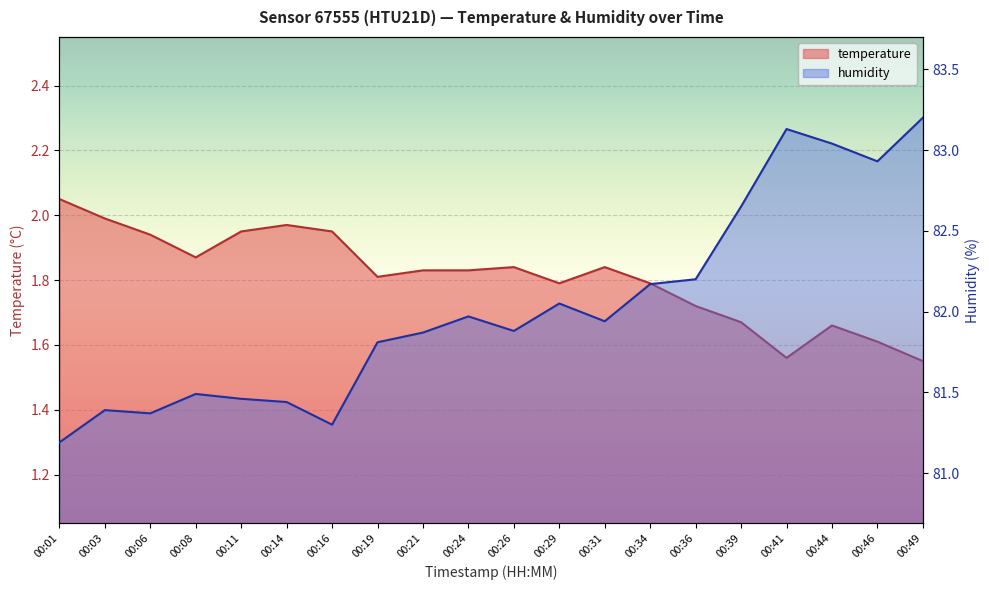

What is the difference between the maximum and second lowest values in the humidity series?

1.9